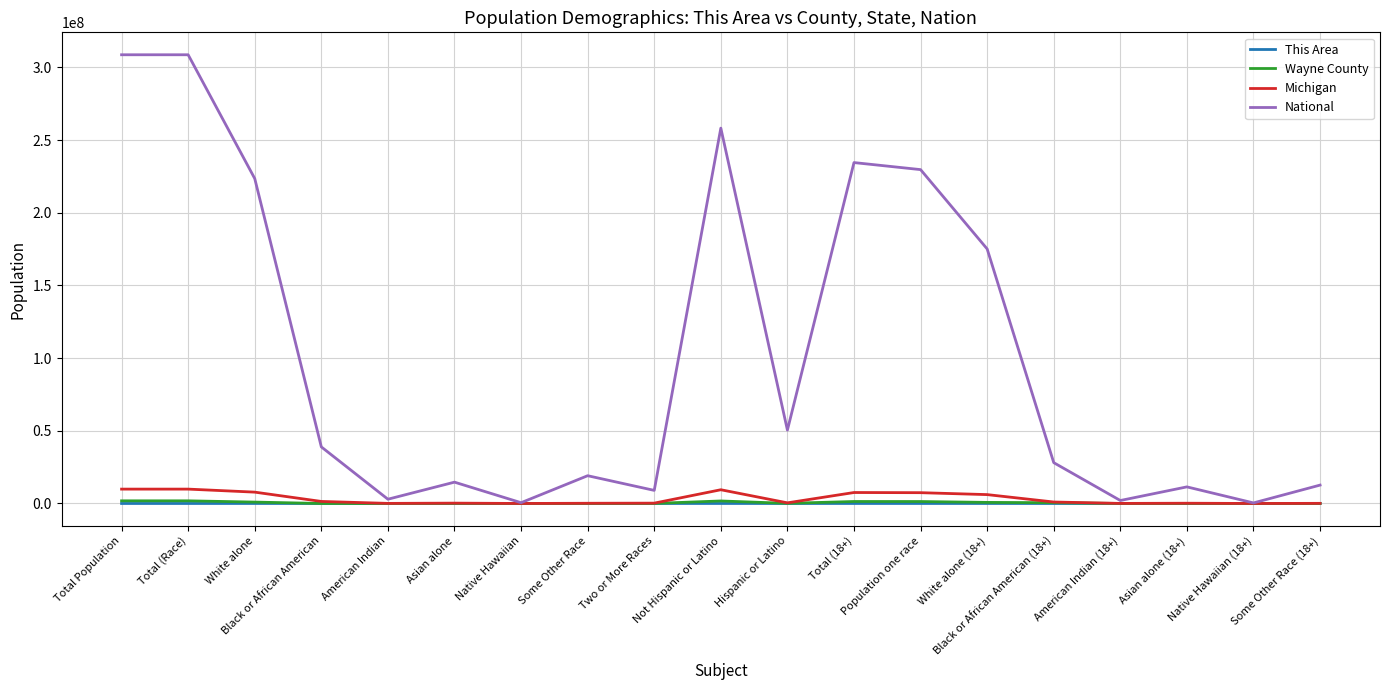

What is the smallest value displayed?

2